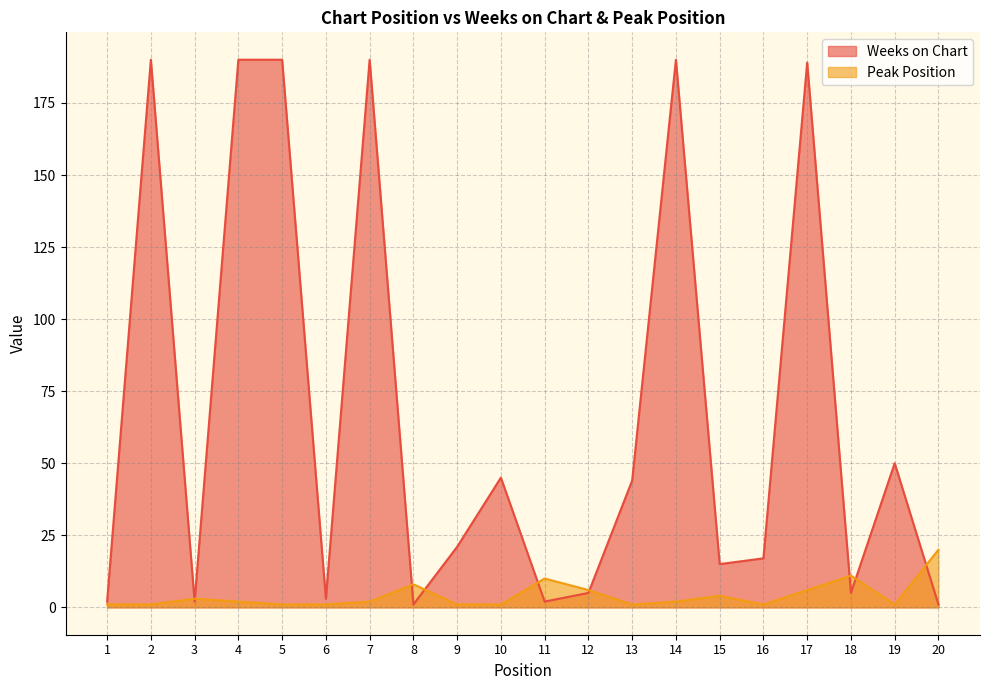

What is the smallest value displayed?

1